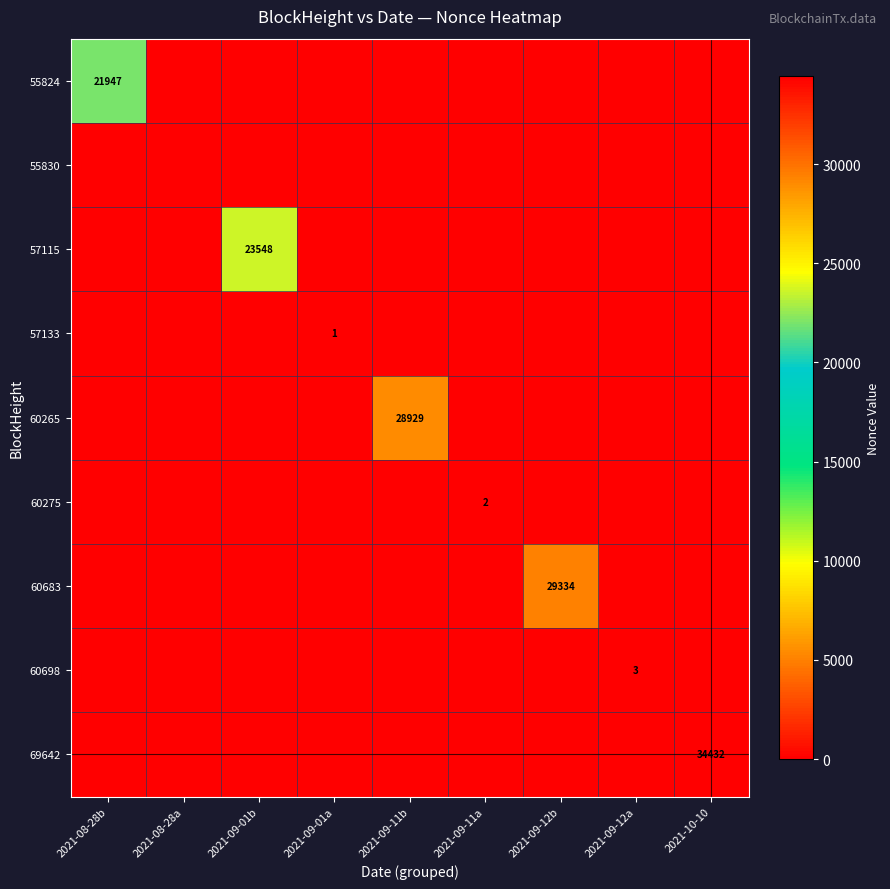

The 60275 series shows 2 at 2021-09-11a. True or false?

True